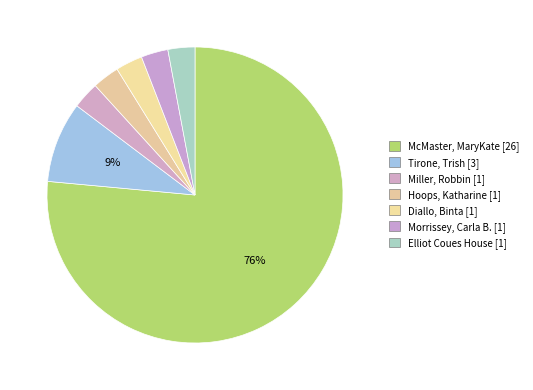

How many segments does this pie chart have?

7